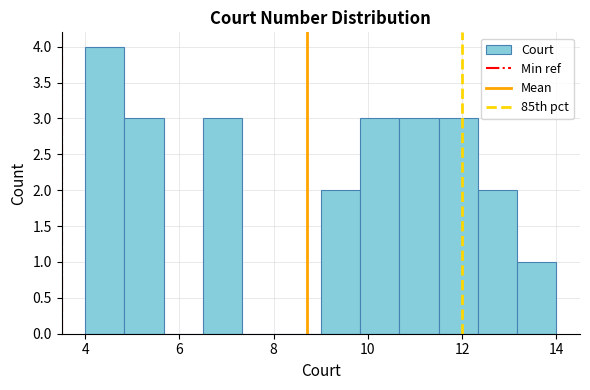

Reading left to right, transcribe this chart: for each bar, give the range it covers on the x-axis and its height. Neither the bar edges nor the heights are printed on the chart, so give them approximately, as read against the axes.

4.0 to 4.8: 4
4.8 to 5.6: 3
5.6 to 6.6: 0
6.6 to 7.4: 3
7.4 to 8.2: 0
8.2 to 9.0: 0
9.0 to 9.8: 2
9.8 to 10.6: 3
10.6 to 11.6: 3
11.6 to 12.4: 3
12.4 to 13.2: 2
13.2 to 14.0: 1